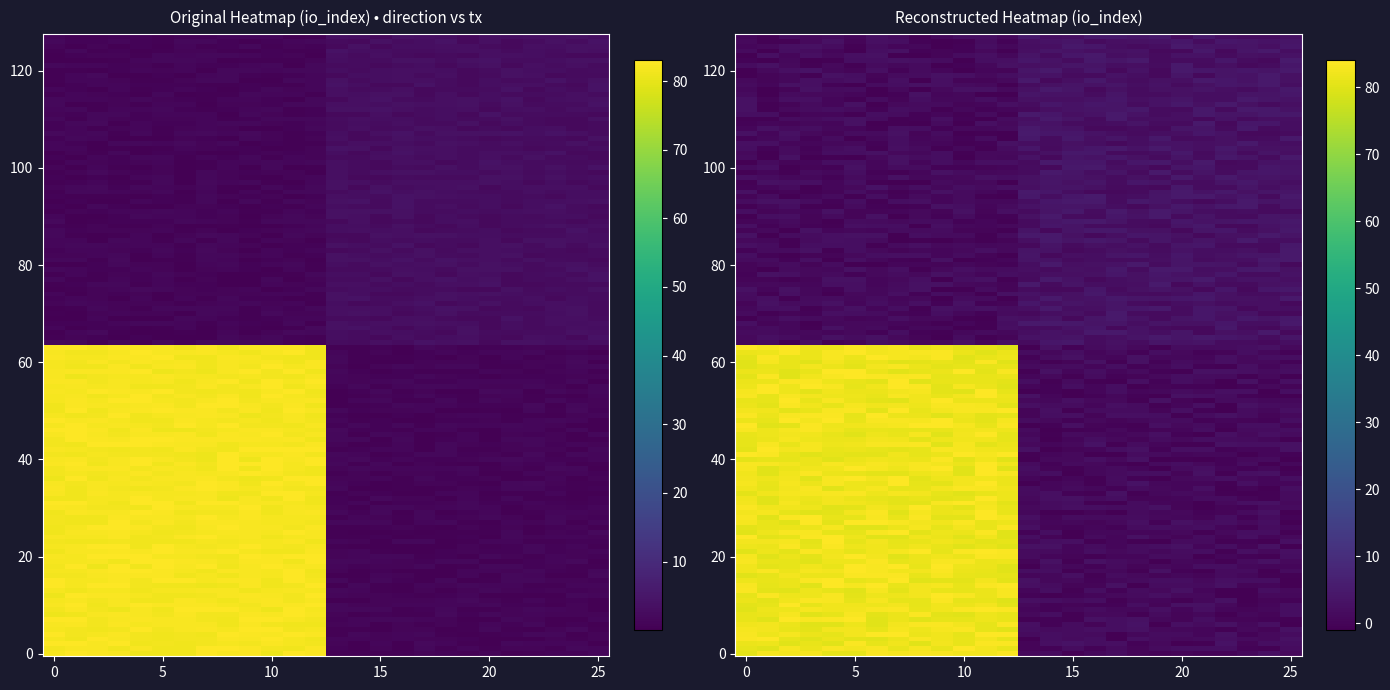

What is the spread (max minus min) of values at io_index?

79